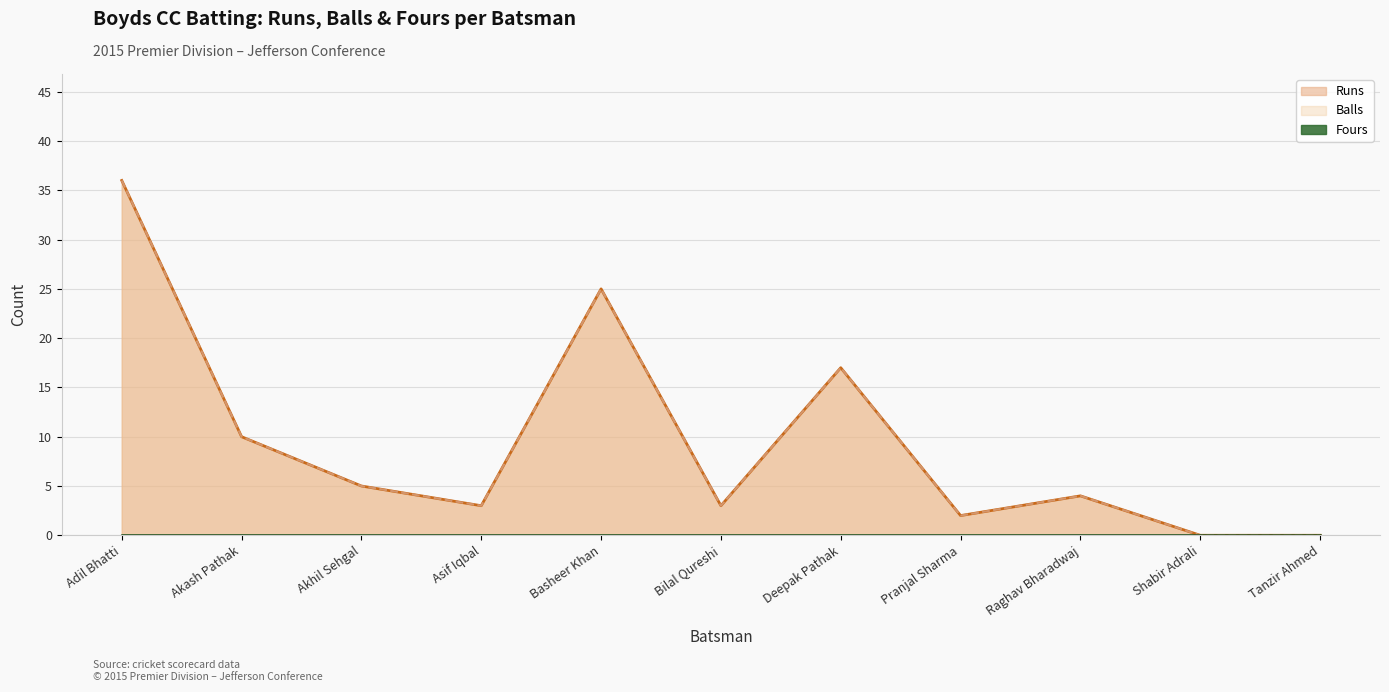

True or false: Runs and Balls intersect in this chart.

False